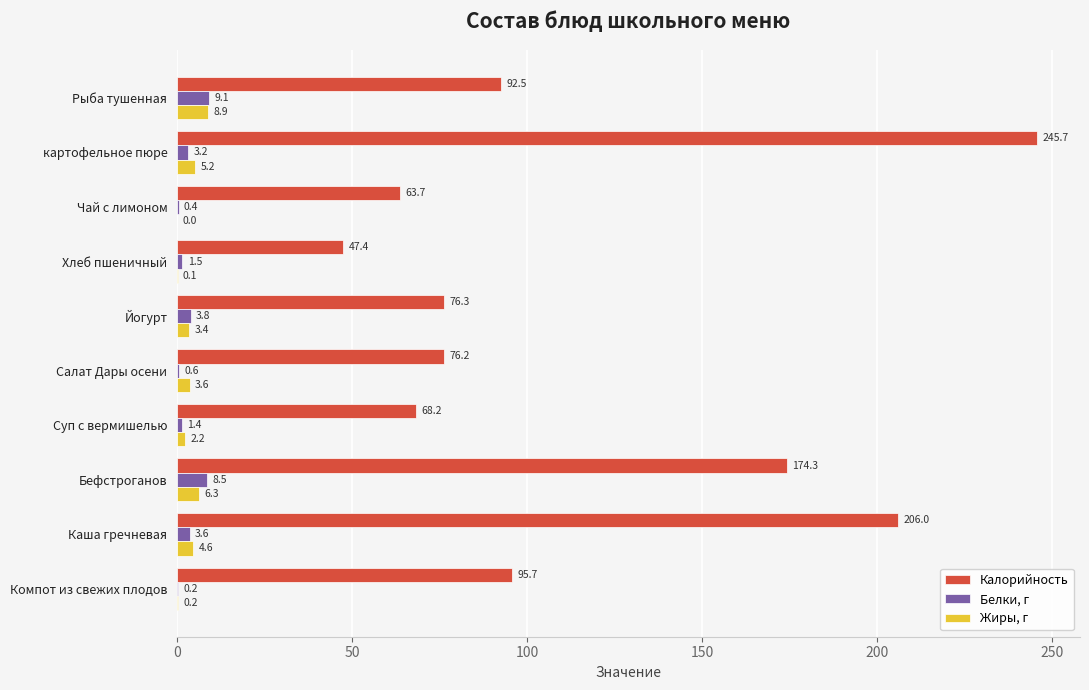

What is the sum of all Белки, г values?

32.3